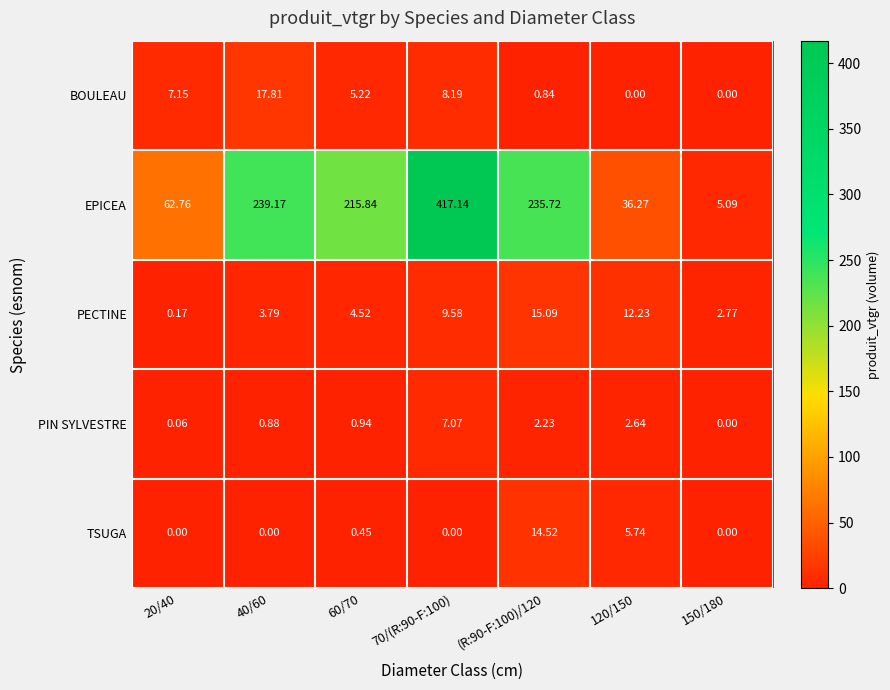

Which series changed the most between 20/40 and 150/180?

EPICEA